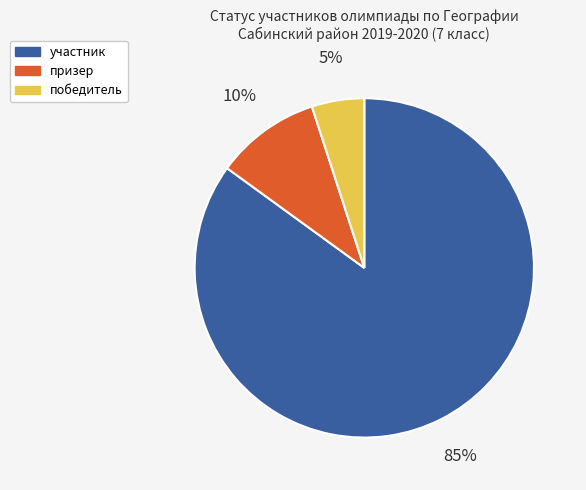

Is the sum of победитель and призер greater than half?

No